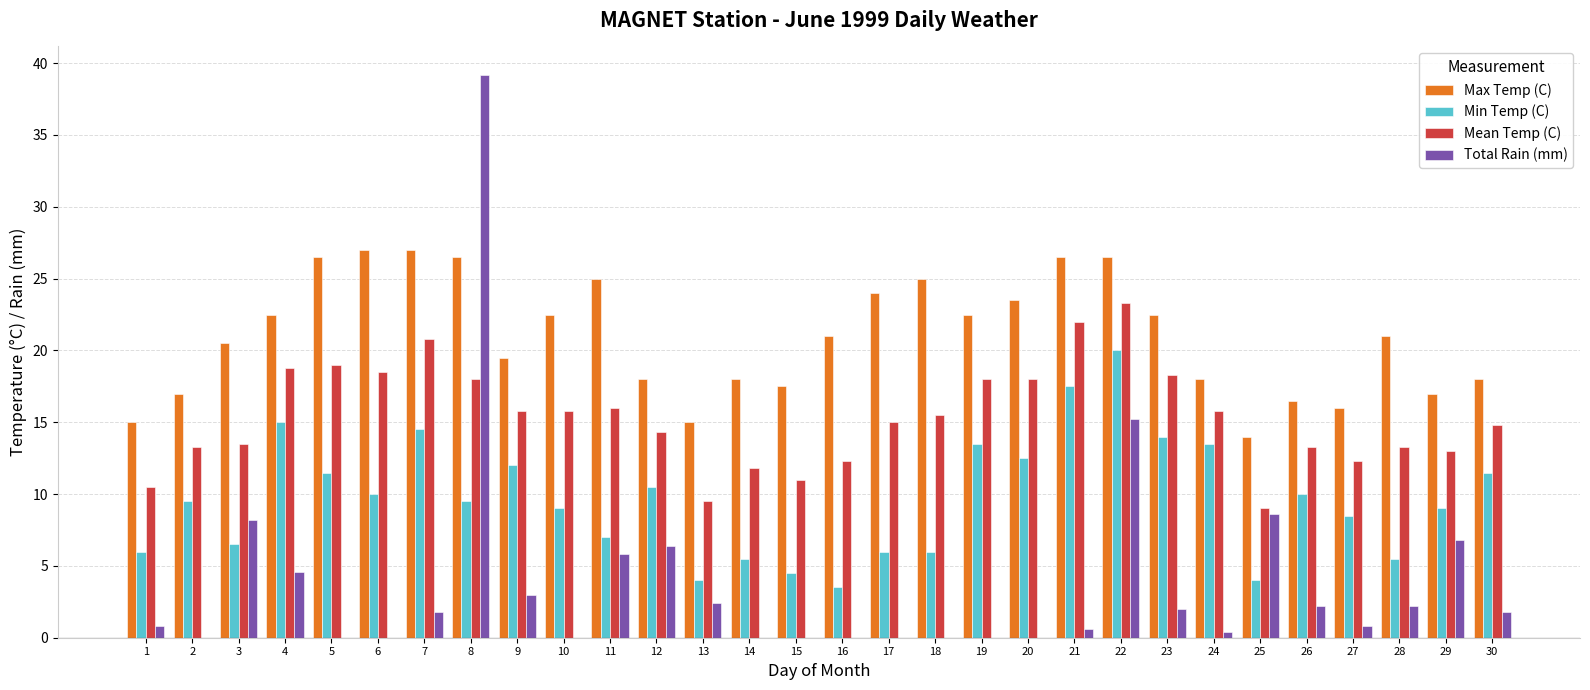

The value of Min Temp (C) at 5 is 19.0. True or false?

False